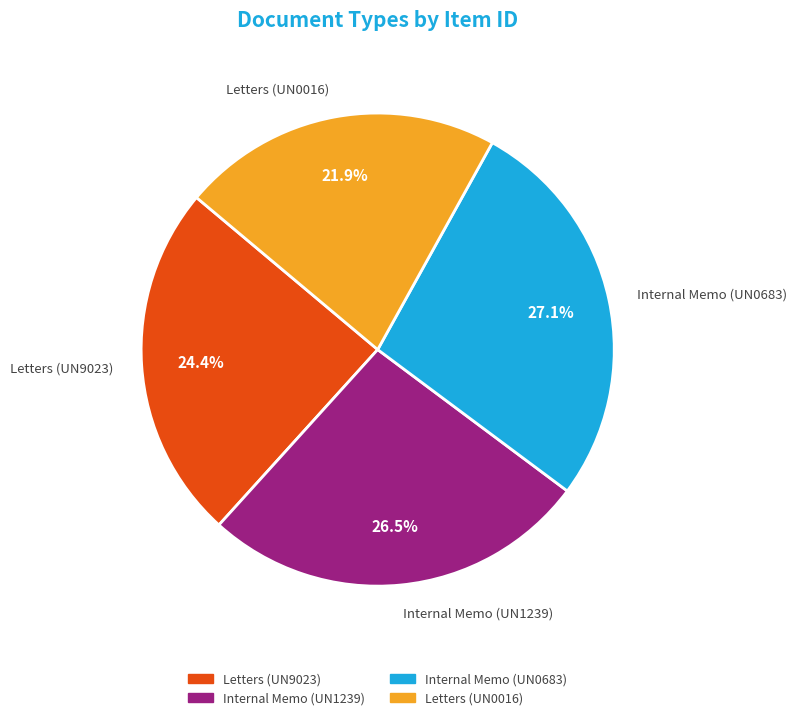

True or false: Letters (UN9023) accounts for 24% of the total.

True